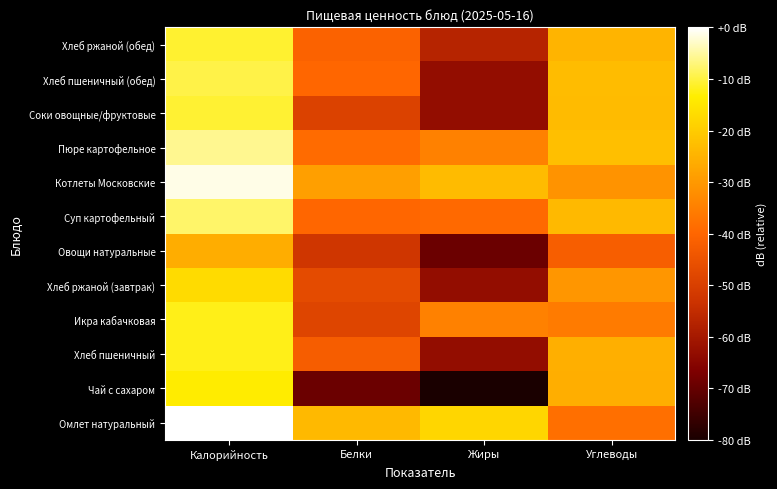

Rank the series by their maximum value, from lowest to highest.

Овощи натуральные, Хлеб ржаной (завтрак), Чай с сахаром, Хлеб пшеничный, Икра кабачковая, Хлеб ржаной (обед), Соки овощные/фруктовые, Хлеб пшеничный (обед), Суп картофельный, Пюре картофельное, Котлеты Московские, Омлет натуральный